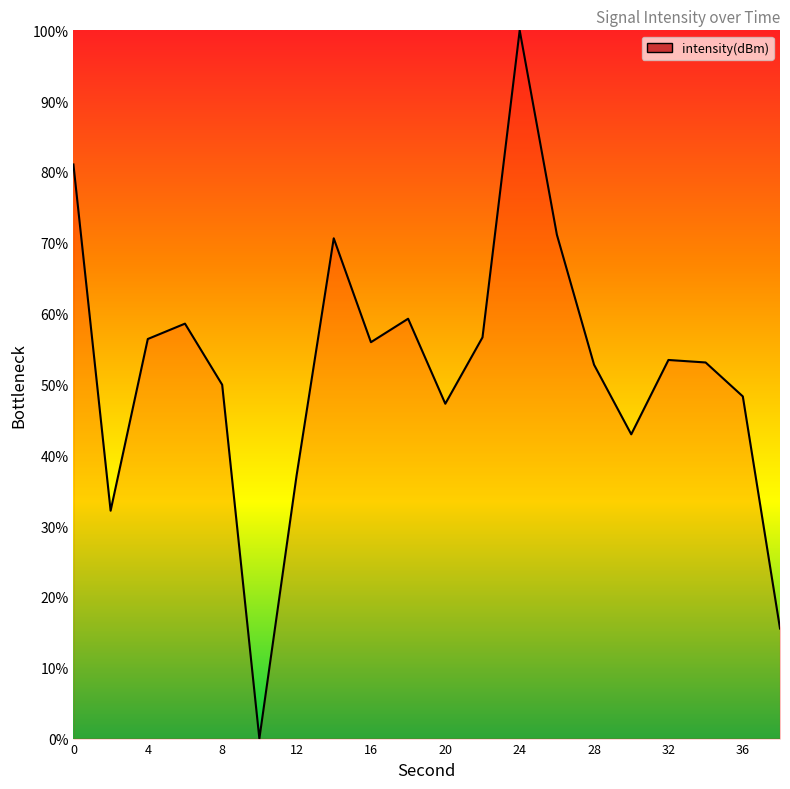

What is the difference between the maximum and minimum values?

100.0